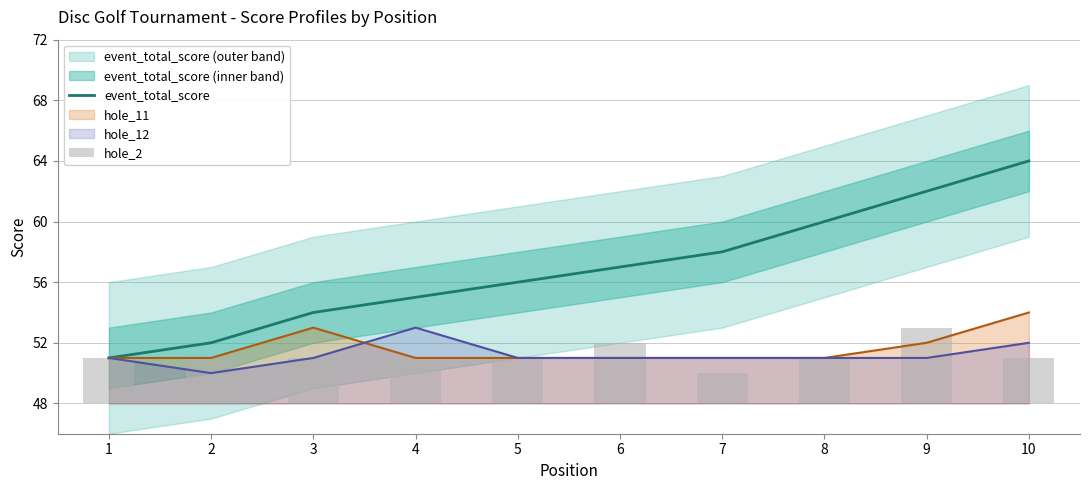

What is the value of the event_total_score bar at the 1st from the left?

51